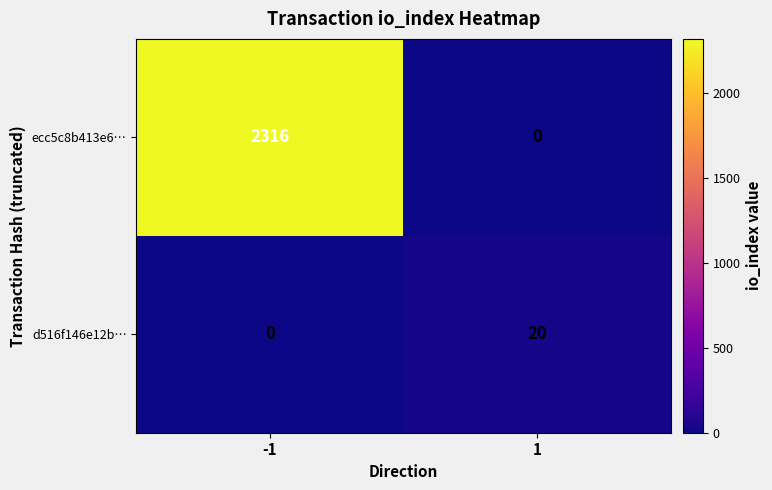

What is the average value of the ecc5c8b413e6… series?

1158